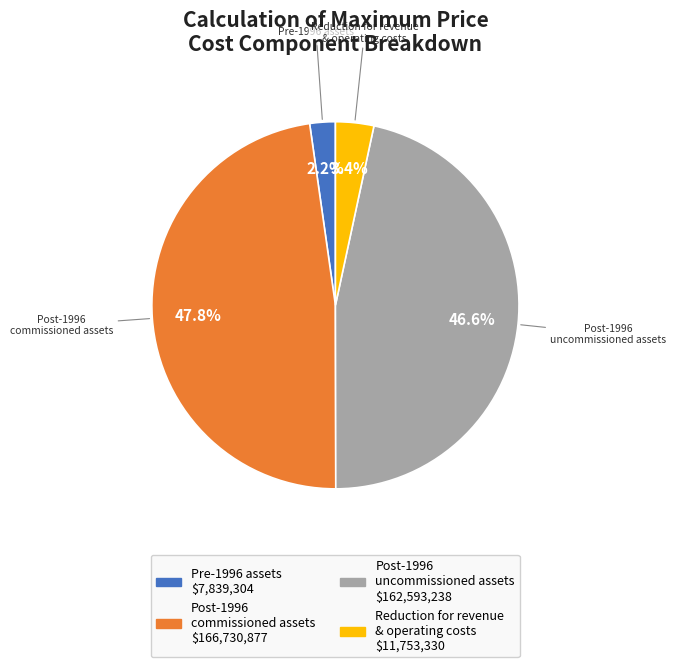

Is there a majority slice in this chart?

No